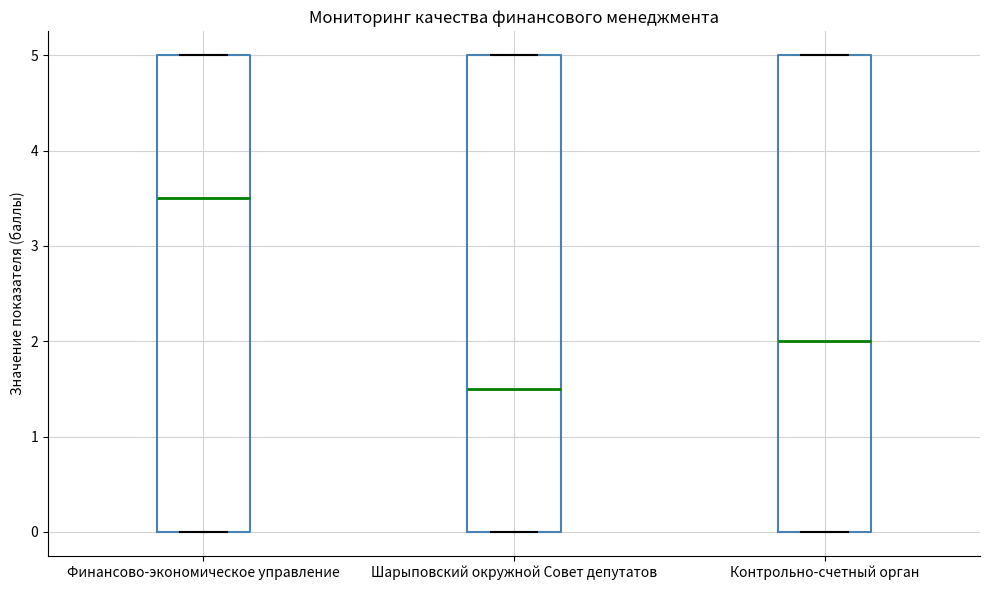

Reading left to right, transcribe this box plot: for each box, give where its median line is, the range the box spans, and where its two whiskers end, as read against the y-axis. The values are not printed on the chart, so give them approximately, as read against the axis.

Финансово-экономическое управление: median 3.5, box 0.0 to 5.0, whiskers 0.0 to 5.0
Шарыповский окружной Совет депутатов: median 1.5, box 0.0 to 5.0, whiskers 0.0 to 5.0
Контрольно-счетный орган: median 2.0, box 0.0 to 5.0, whiskers 0.0 to 5.0